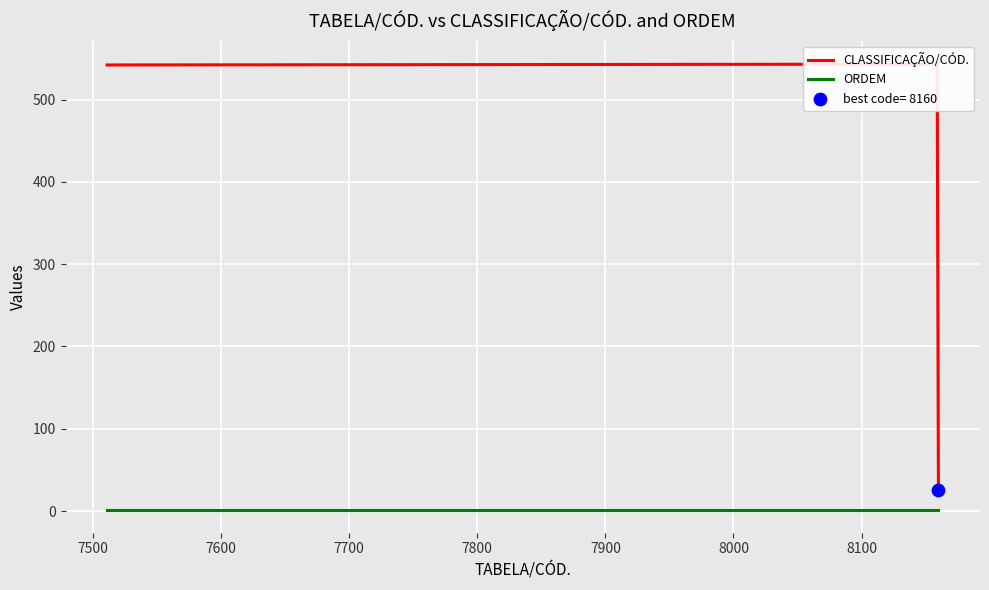

What are all the series names shown in the legend?

CLASSIFICAÇÃO/CÓD., ORDEM